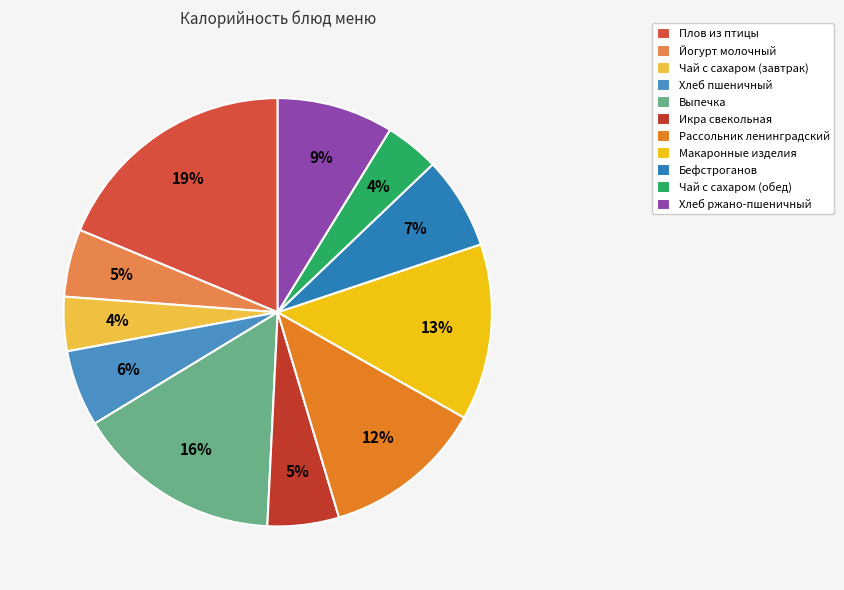

True or false: Бефстроганов accounts for 1% of the total.

False